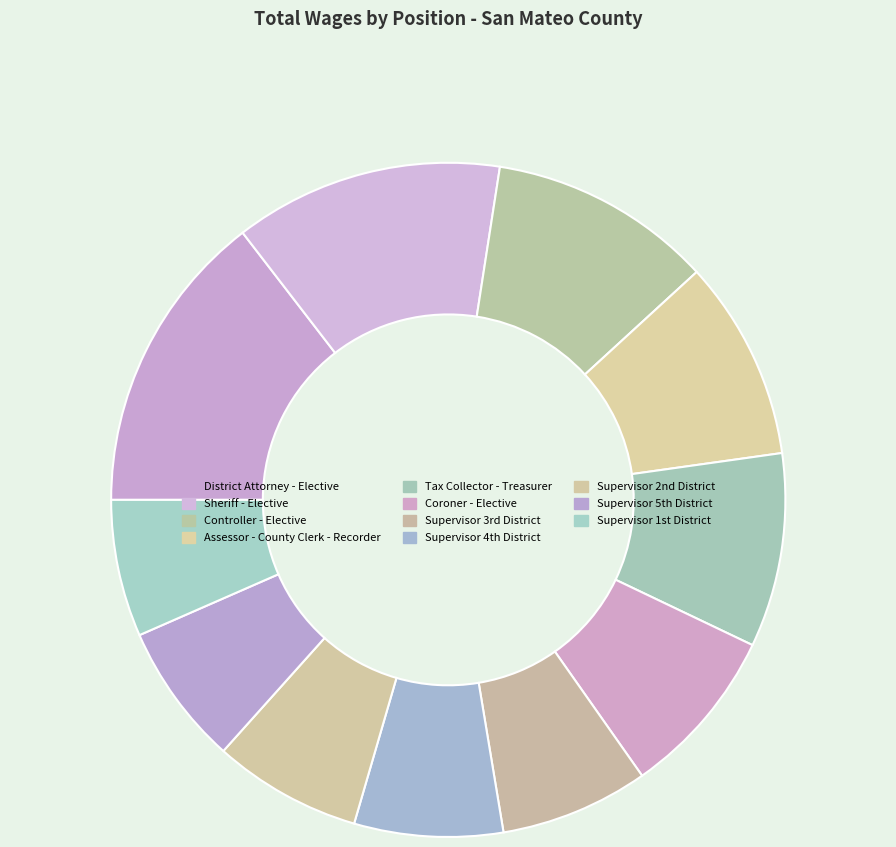

What is the largest slice in the pie chart?

District Attorney - Elective